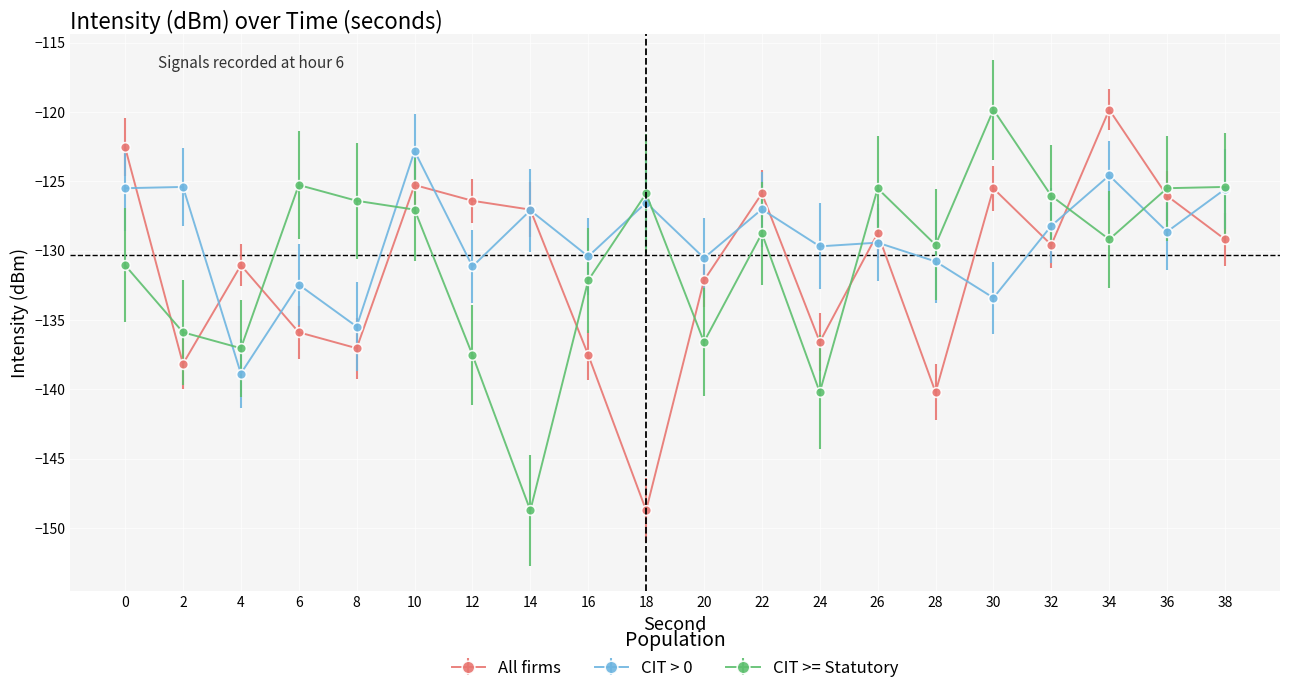

Does the chart display data point markers on the line(s)?

Yes